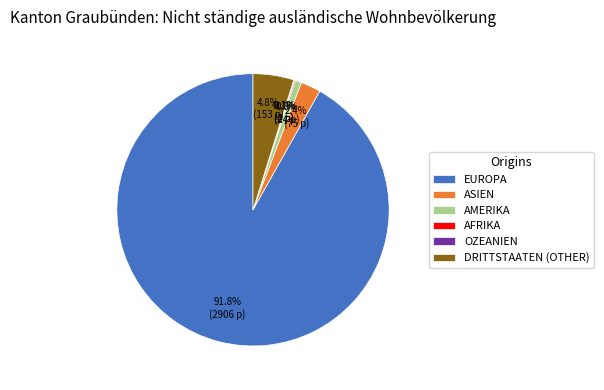

Is there any slice that represents more than half of the pie?

Yes